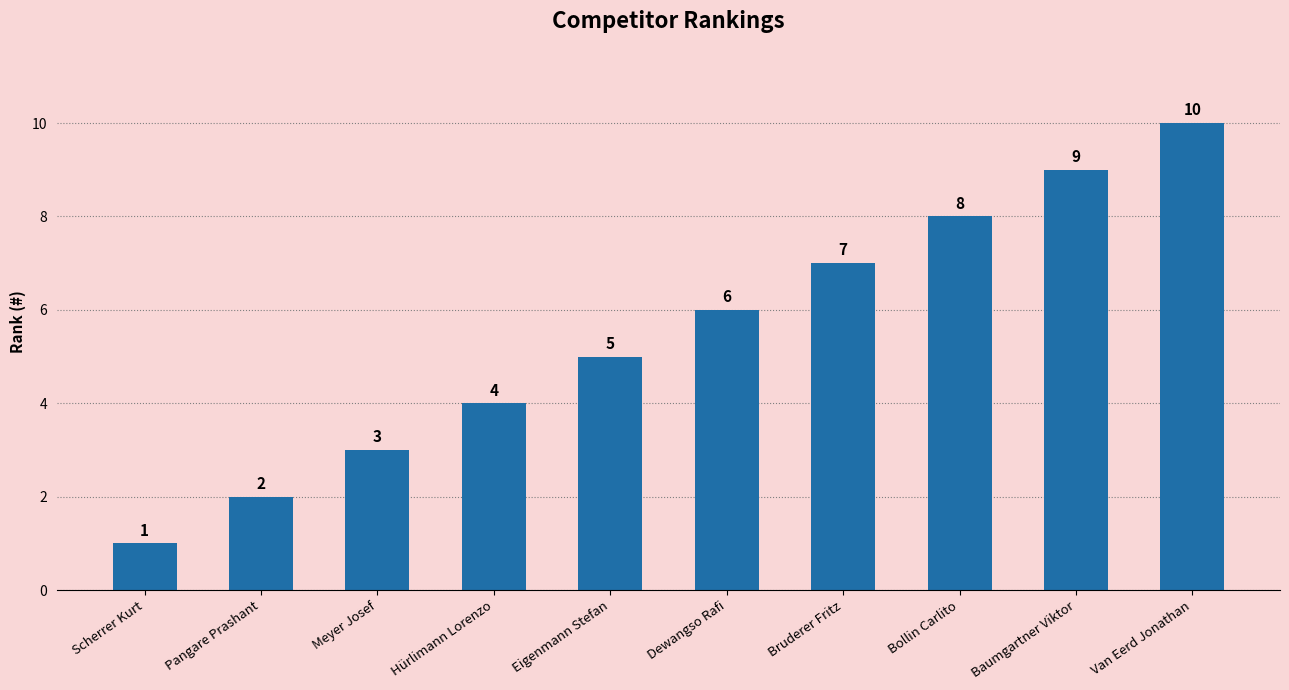

What position from the right is Bollin Carlito?

3